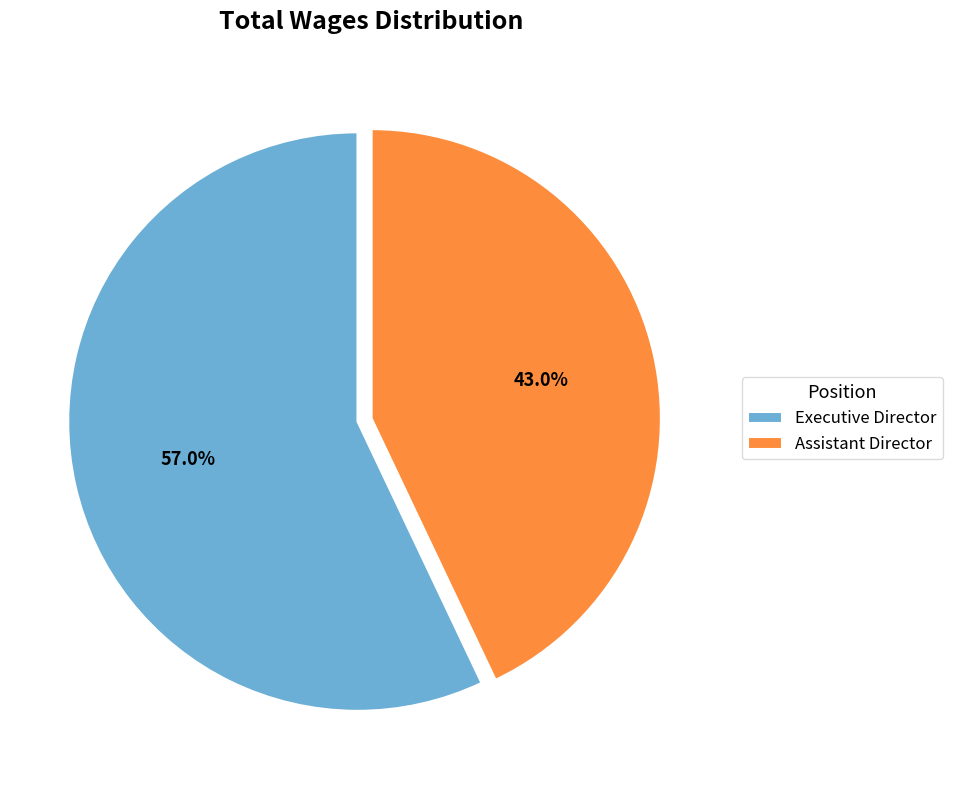

Does Assistant Director represent more than half of the total?

No